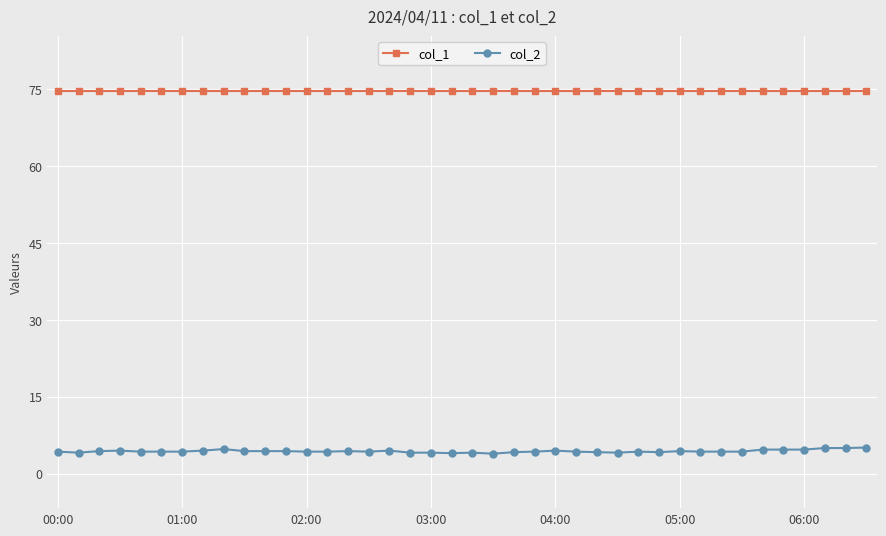

Which series has the largest total across all categories?

col_1